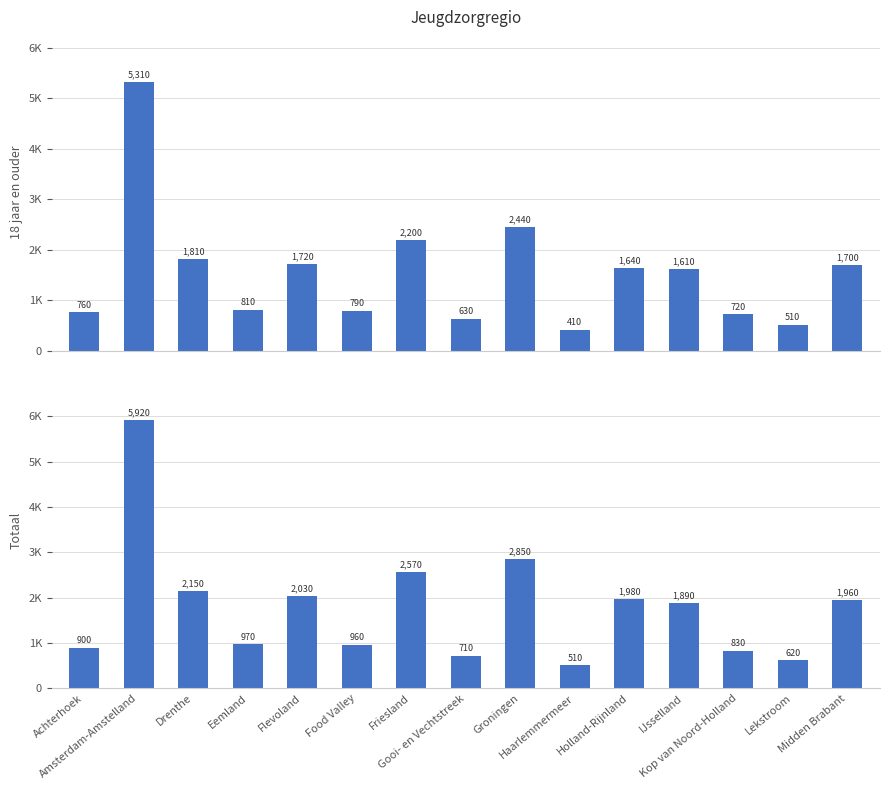

What position from the right is Gooi- en Vechtstreek?

8